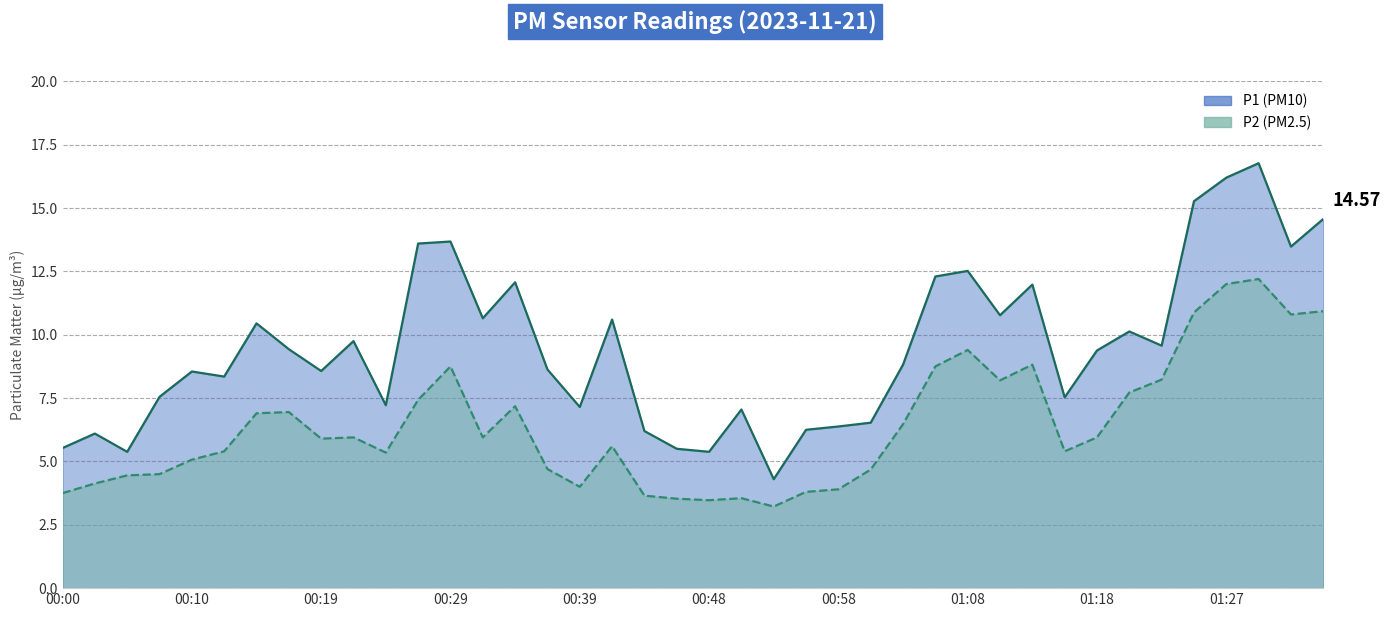

What is the difference between the maximum and second lowest values in the P1 series?

11.4